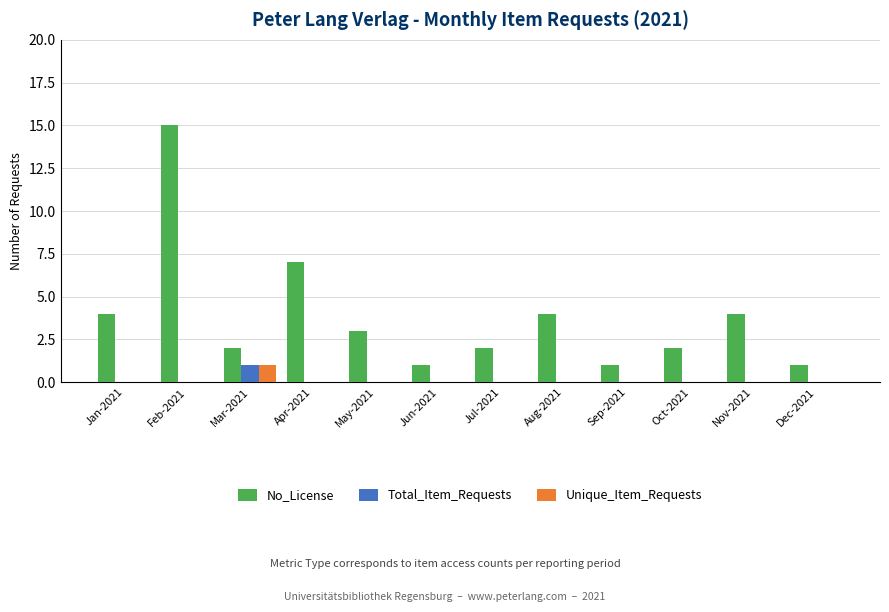

The Unique_Item_Requests series shows 0 at Aug-2021. True or false?

True